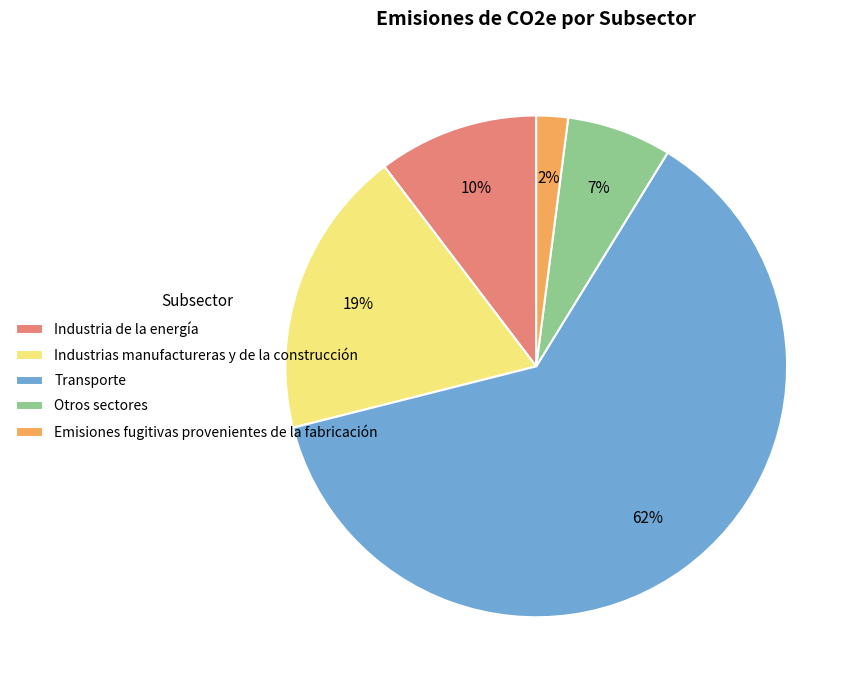

Approximately how many times larger is the value at Emisiones fugitivas provenientes de la fabricación compared to Otros sectores?

0.3